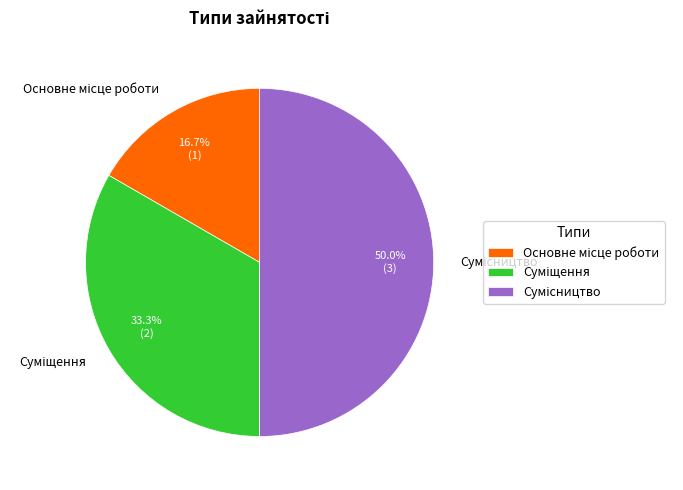

How many slices are in this pie chart?

3